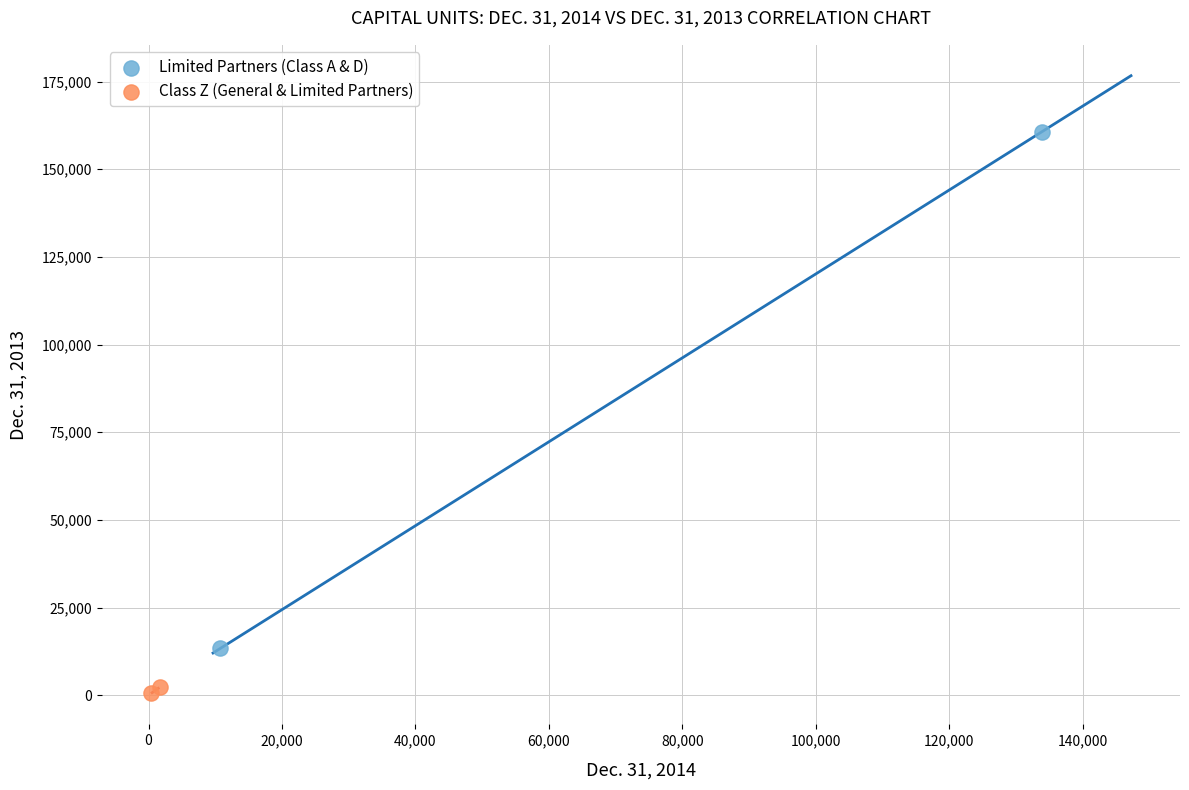

What are all the series names shown in the legend?

Limited Partners (Class A & D), Class Z (General & Limited Partners)